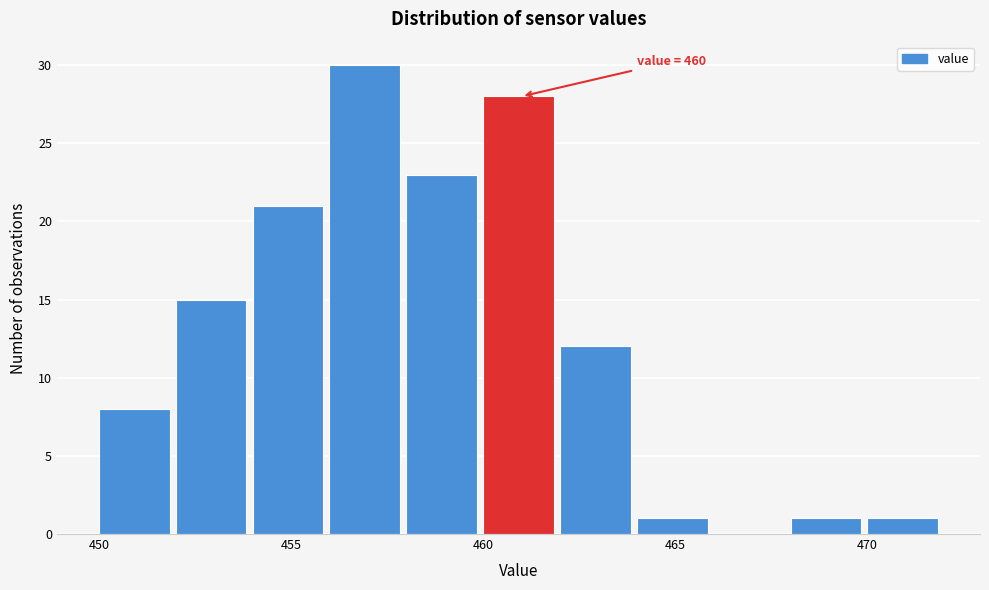

Over which range of the x-axis is the bar tallest?

456 to 458